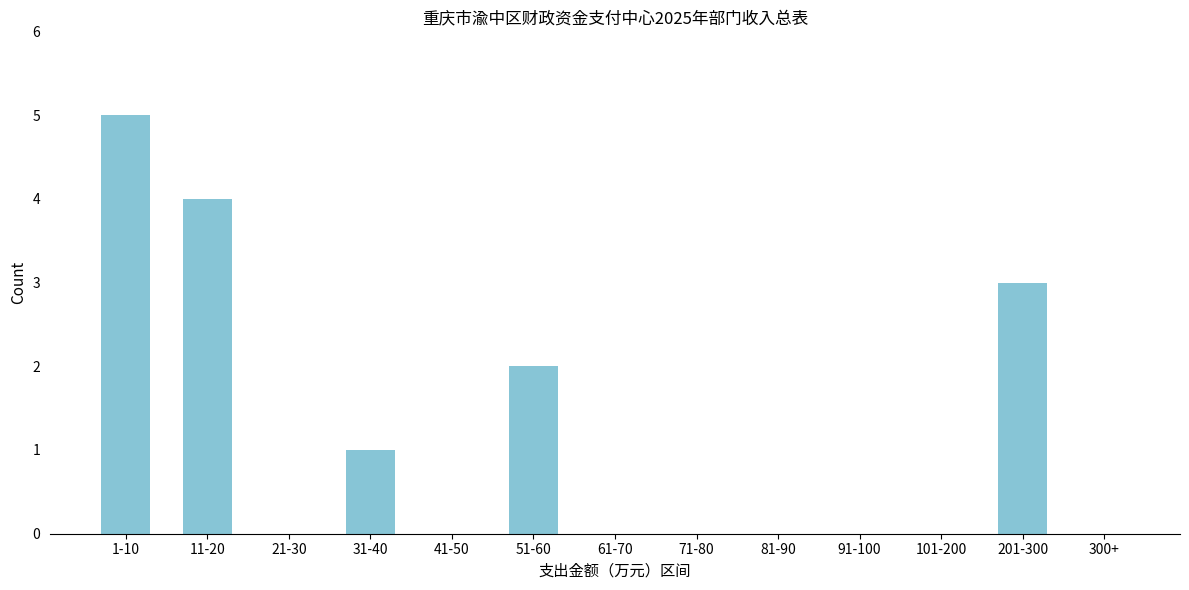

Reading right to left, what are all the values shown in this chart?

300+=0	201-300=3	101-200=0	91-100=0	81-90=0	71-80=0	61-70=0	51-60=2	41-50=0	31-40=1	21-30=0	11-20=4	1-10=5